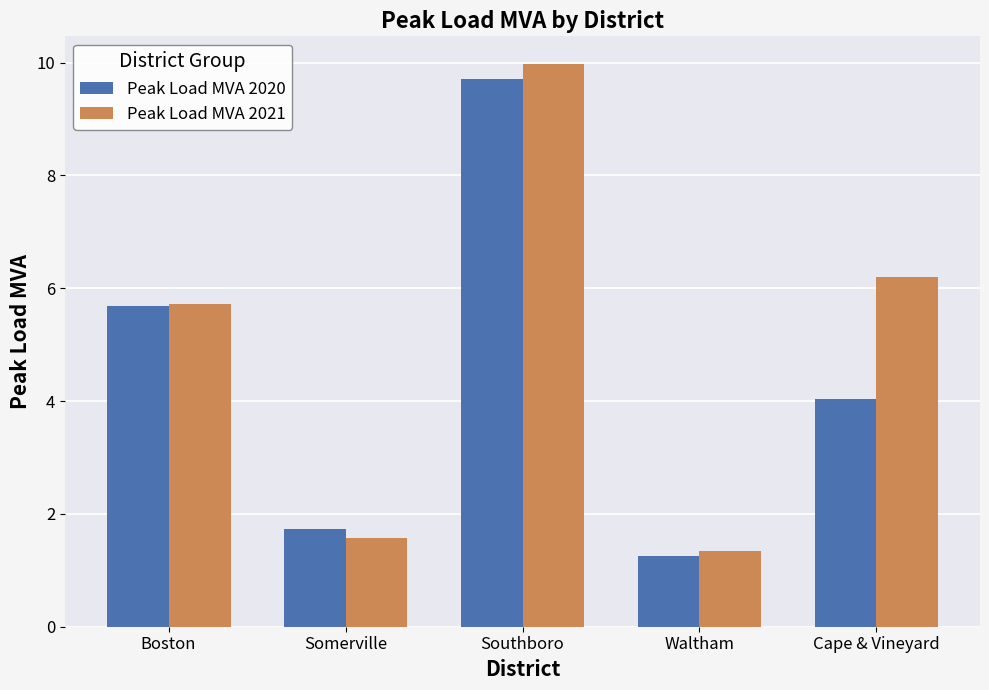

List the series in order of their overall mean, lowest first.

Peak Load MVA 2020, Peak Load MVA 2021